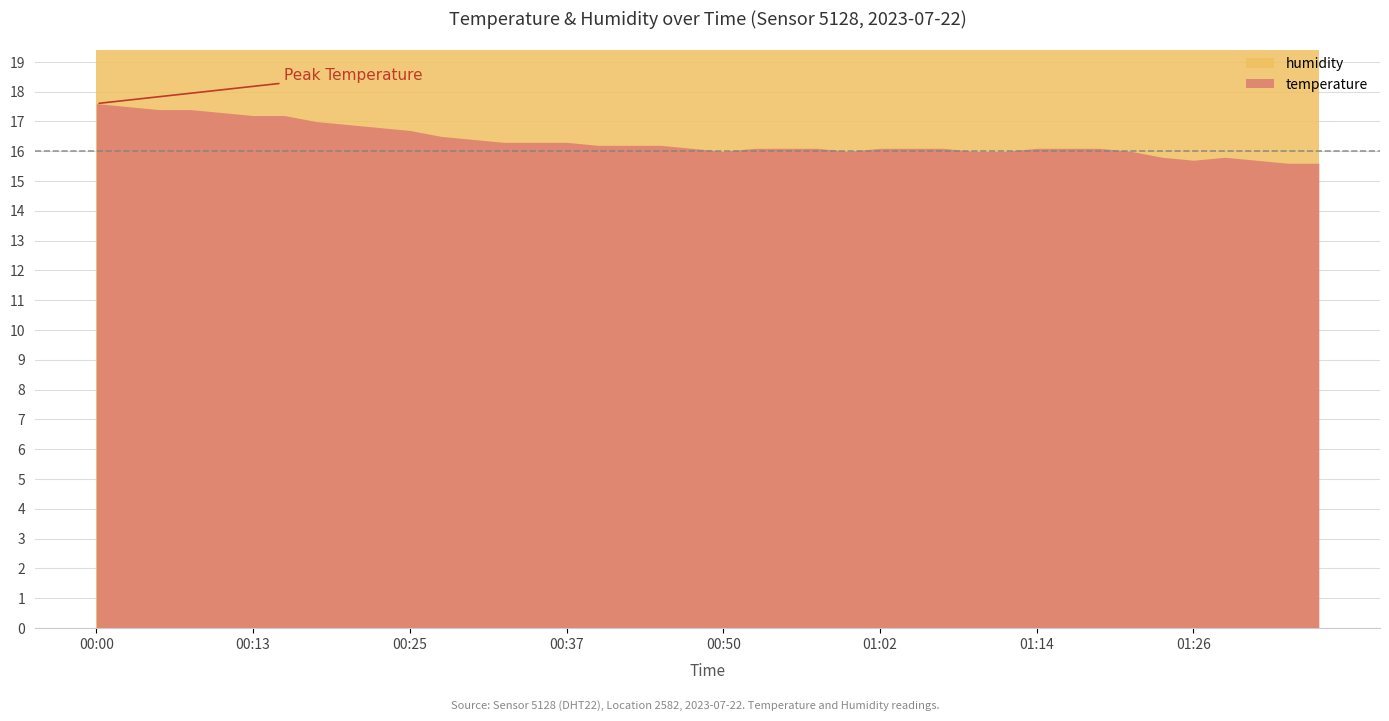

At which label does temperature reach its minimum?

01:34